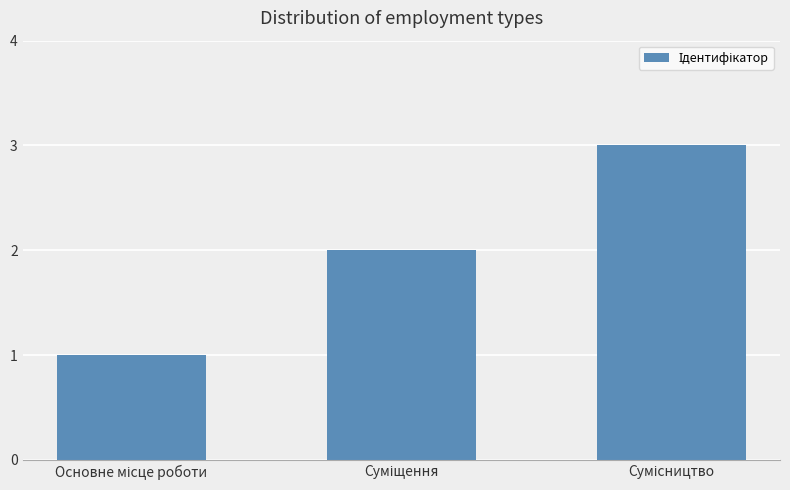

What is the greatest value displayed?

3